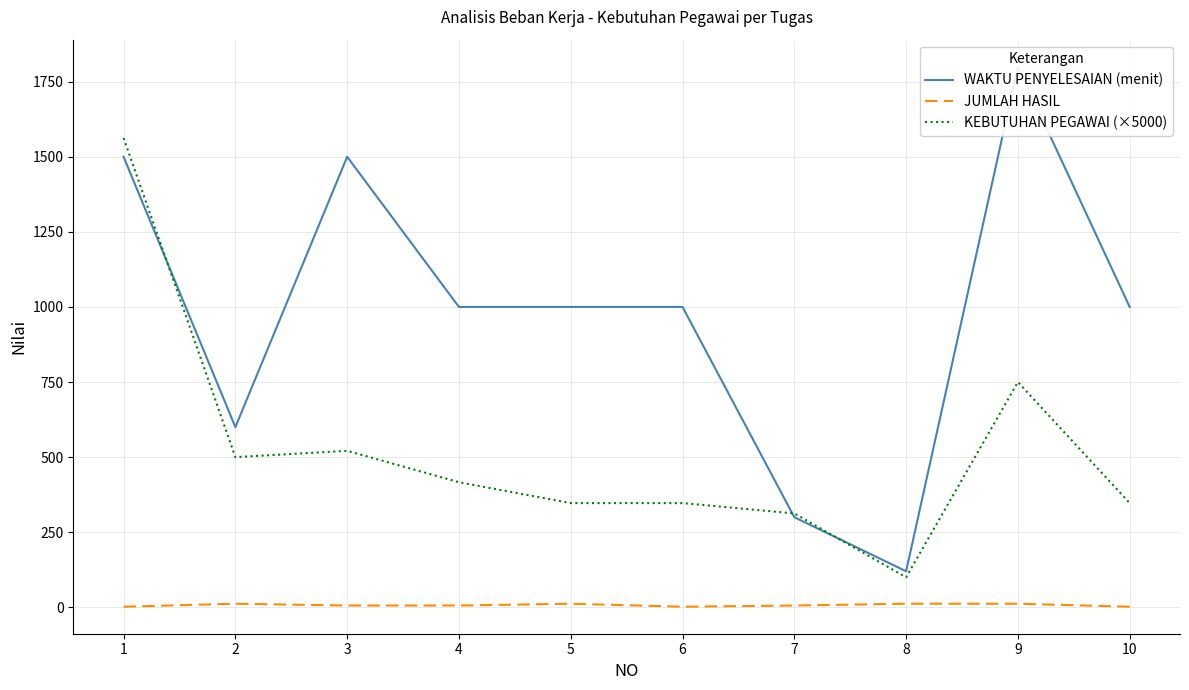

How many interior local valleys does the KEBUTUHAN PEGAWAI (×5000) series have?

2